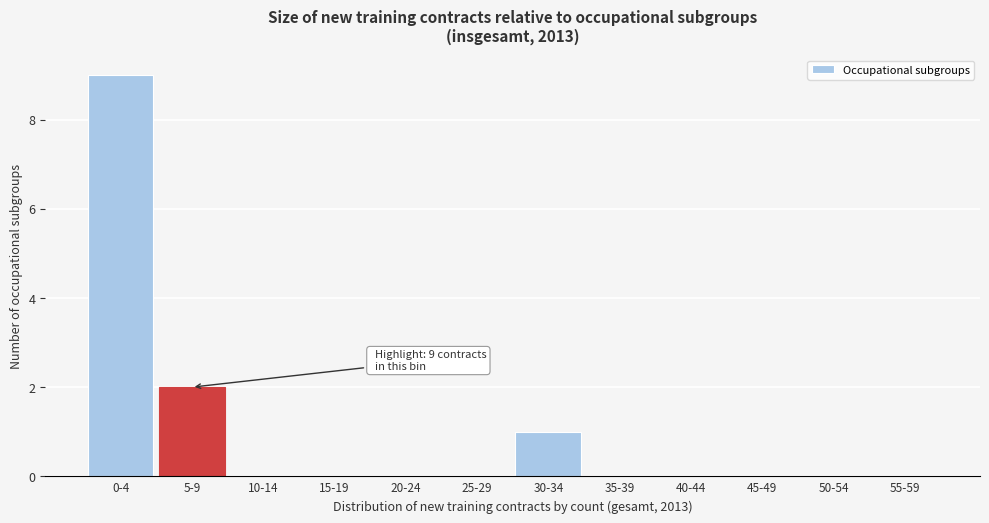

Reading left to right, list all the values displayed in this chart.

0-4=9	5-9=2	10-14=0	15-19=0	20-24=0	25-29=0	30-34=1	35-39=0	40-44=0	45-49=0	50-54=0	55-59=0